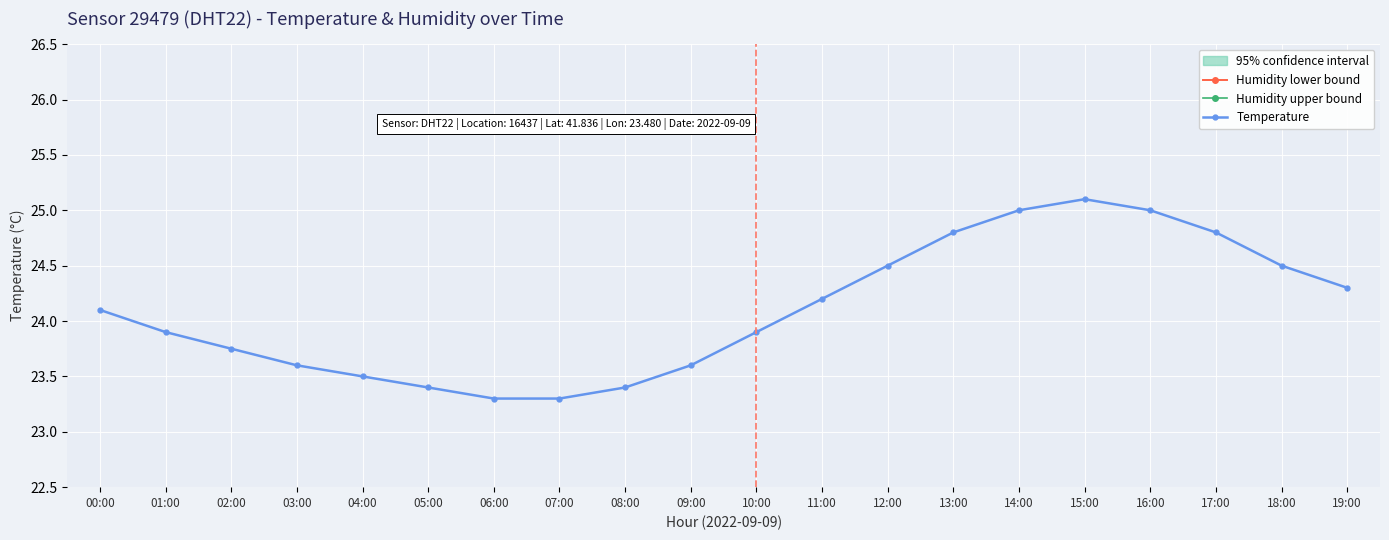

What is the average value of the humidity_upper series?

50.1